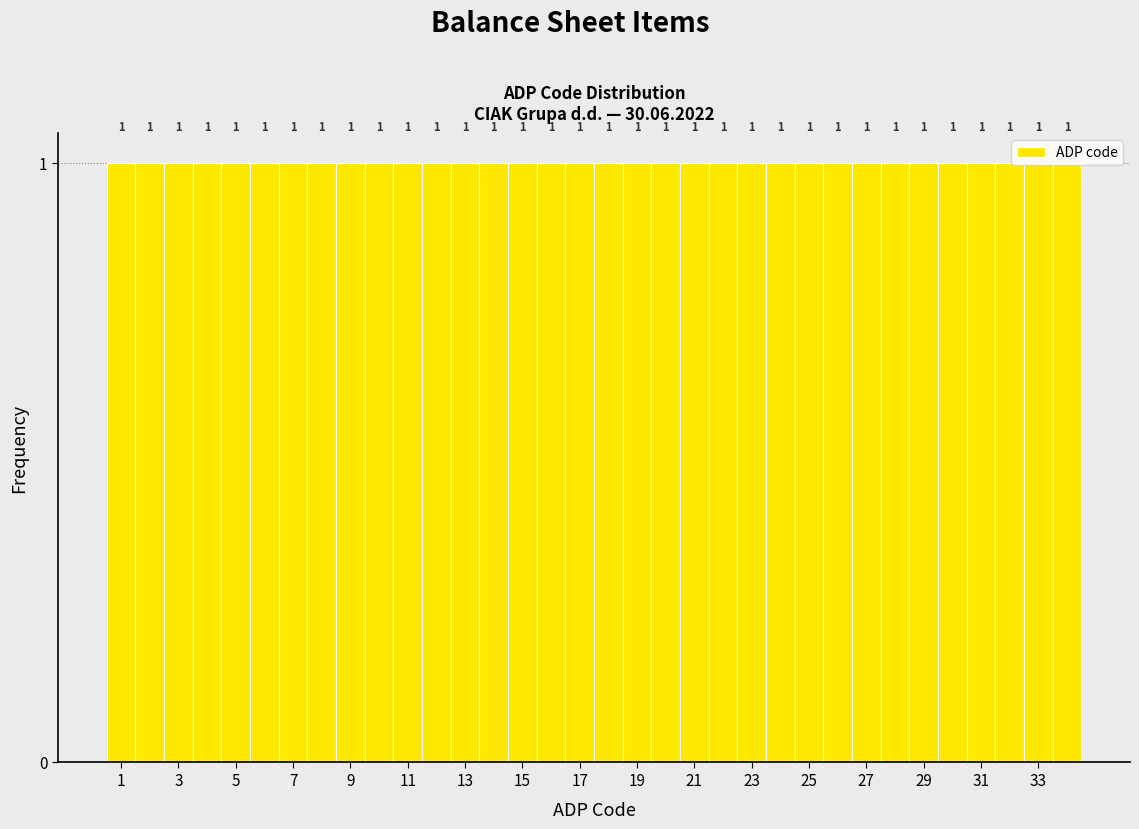

Reading left to right, list every bar in this chart as the range it spans on the x-axis followed by its height. The bar edges are not printed on the chart, so give them approximately, as read against the axis.

0.5 to 1.5: 1
1.5 to 2.5: 1
2.5 to 3.5: 1
3.5 to 4.5: 1
4.5 to 5.5: 1
5.5 to 6.5: 1
6.5 to 7.5: 1
7.5 to 8.5: 1
8.5 to 9.5: 1
9.5 to 10.5: 1
10.5 to 11.5: 1
11.5 to 12.5: 1
12.5 to 13.5: 1
13.5 to 14.5: 1
14.5 to 15.5: 1
15.5 to 16.5: 1
16.5 to 17.5: 1
17.5 to 18.5: 1
18.5 to 19.5: 1
19.5 to 20.5: 1
20.5 to 21.5: 1
21.5 to 22.5: 1
22.5 to 23.5: 1
23.5 to 24.5: 1
24.5 to 25.5: 1
25.5 to 26.5: 1
26.5 to 27.5: 1
27.5 to 28.5: 1
28.5 to 29.5: 1
29.5 to 30.5: 1
30.5 to 31.5: 1
31.5 to 32.5: 1
32.5 to 33.5: 1
33.5 to 34.5: 1